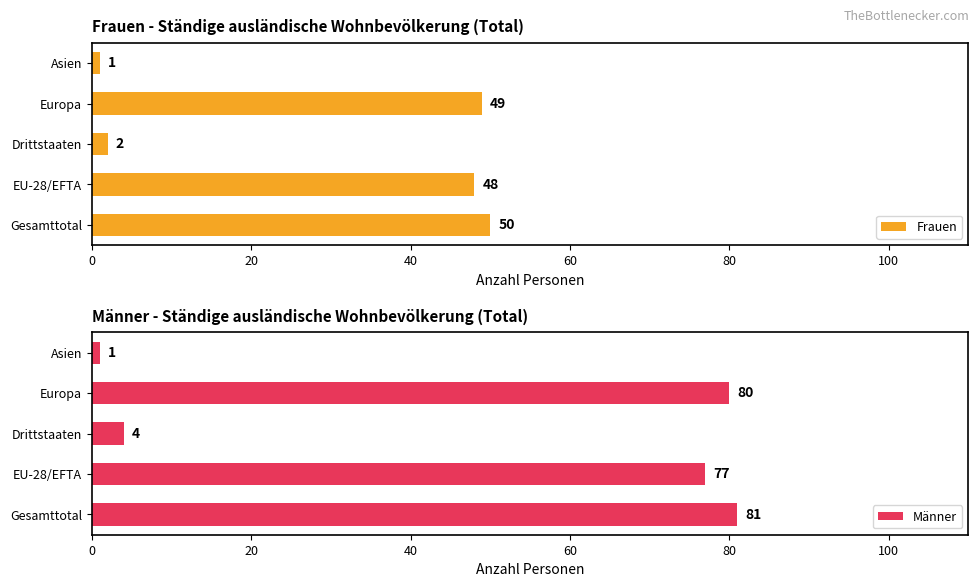

Does the chart contain stacked bars?

No